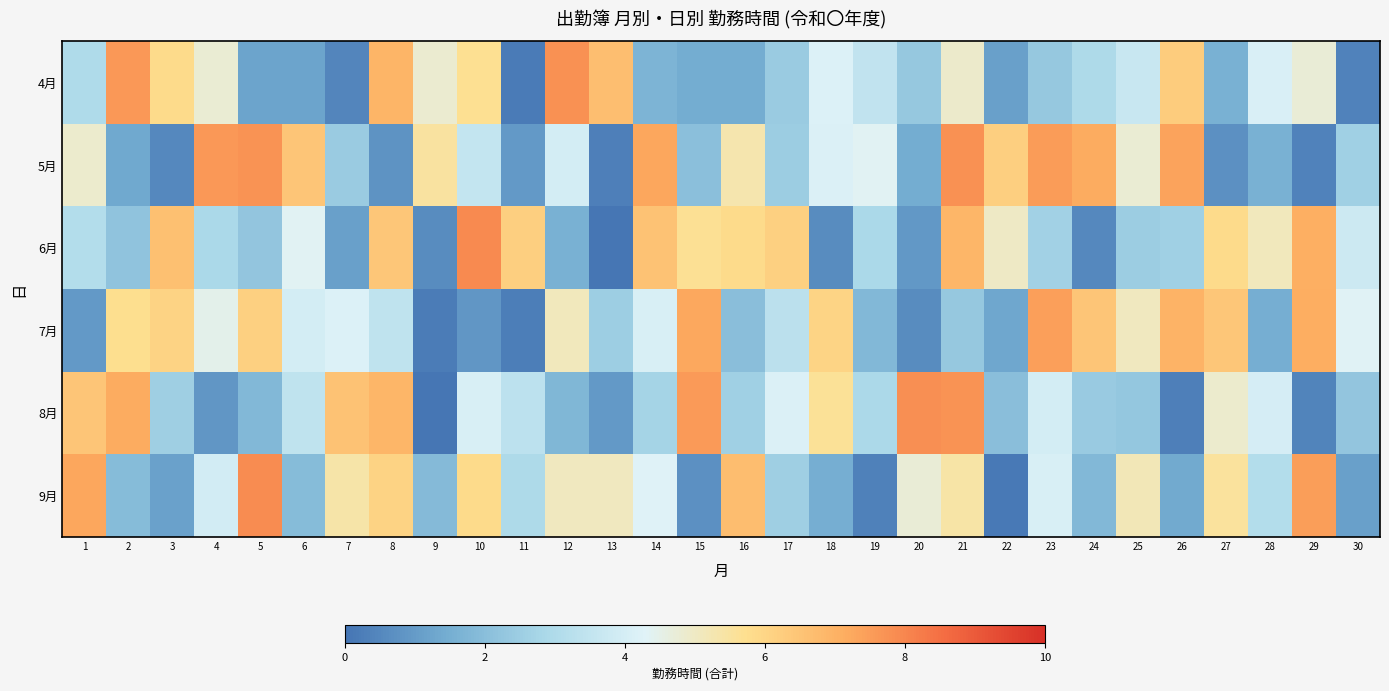

Rank the series at 29 from lowest to highest value.

5月, 8月, 4月, 6月, 7月, 9月